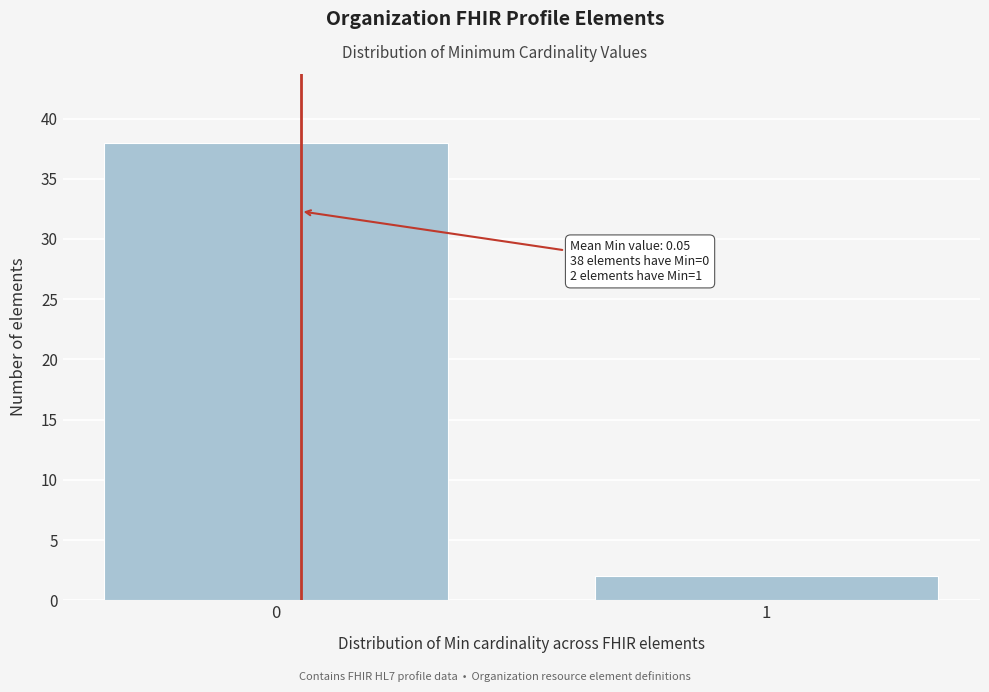

Reading left to right, transcribe all the data shown in this chart.

0=38	1=2